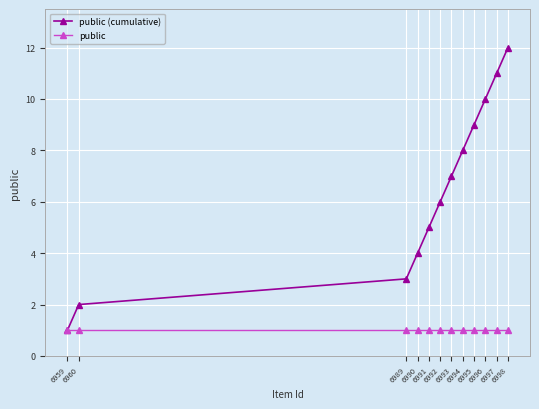

Which series has the widest spread of values?

public (cumulative)